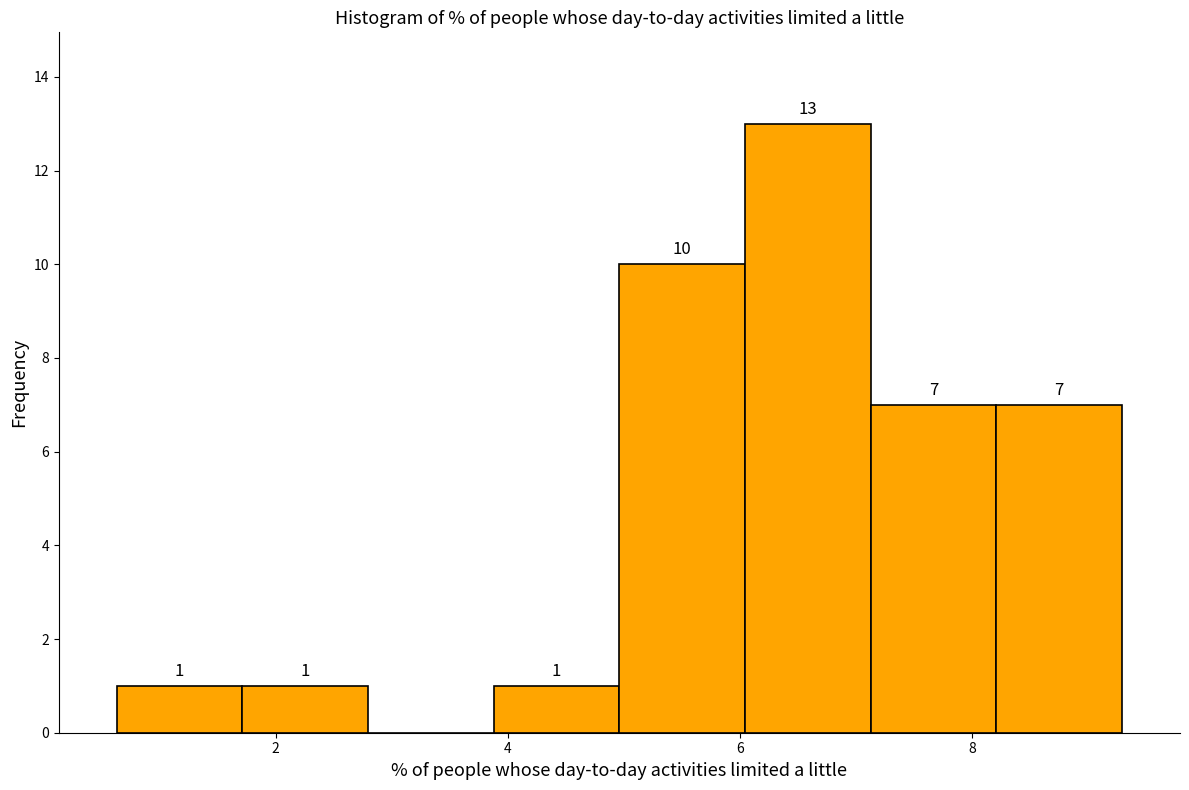

Over which range of the x-axis is the bar tallest?

6.0 to 7.2